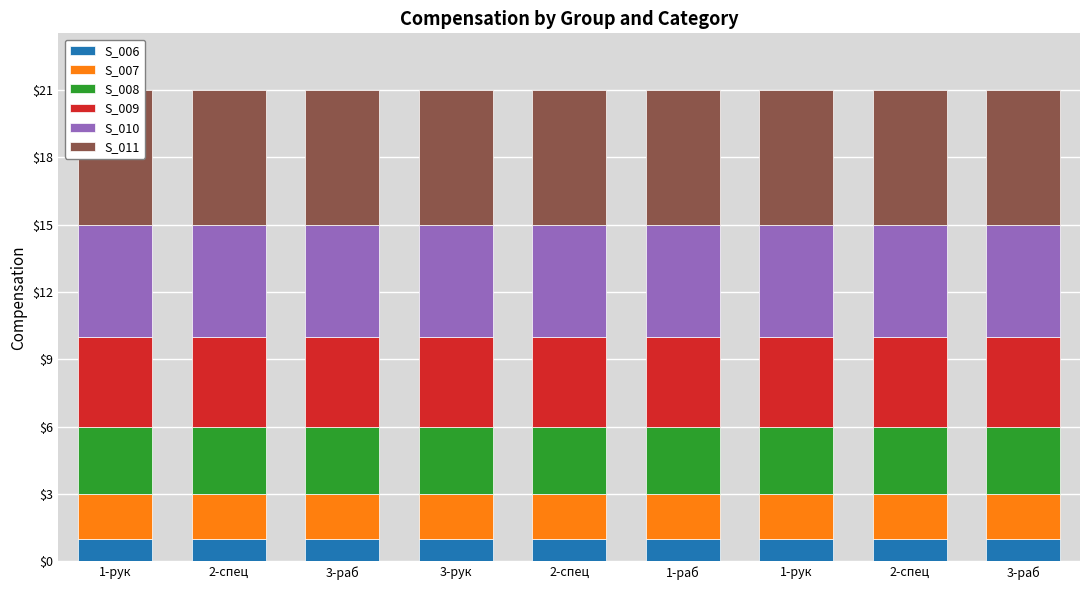

What are all the series names shown in the legend?

S_006, S_007, S_008, S_009, S_010, S_011